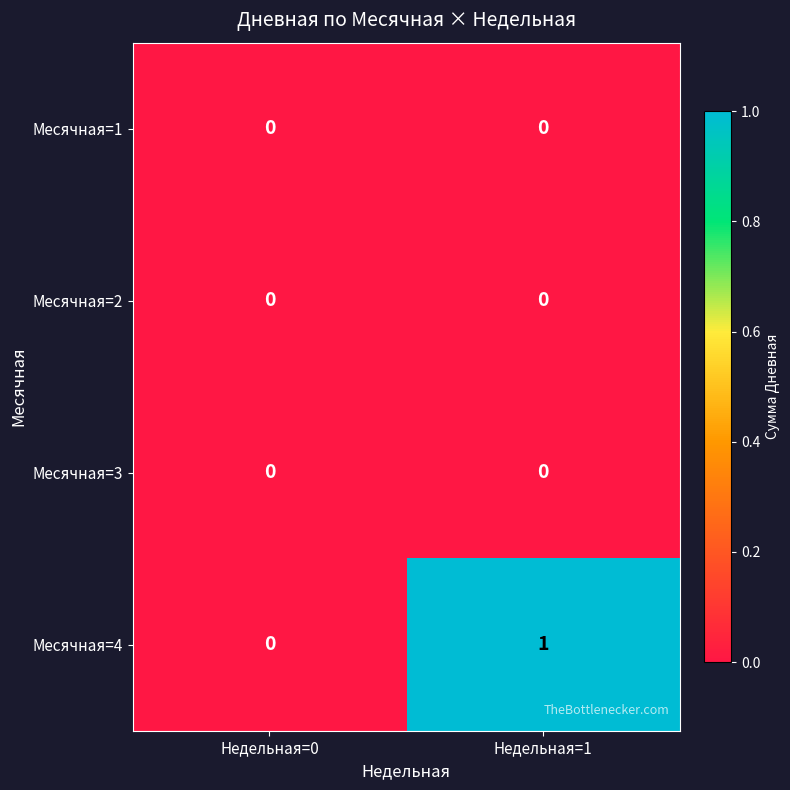

Reading left to right, what are all the values shown in this chart?

Месячная=1: Недельная=0=0	Недельная=1=0
Месячная=2: Недельная=0=0	Недельная=1=0
Месячная=3: Недельная=0=0	Недельная=1=0
Месячная=4: Недельная=0=0	Недельная=1=1